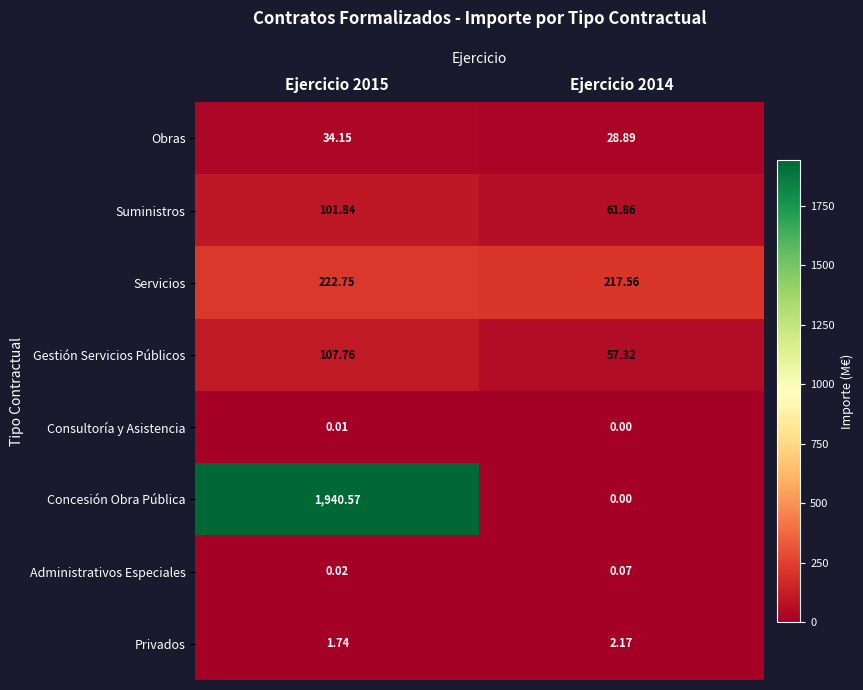

Which series has the widest spread of values?

Concesión Obra Pública